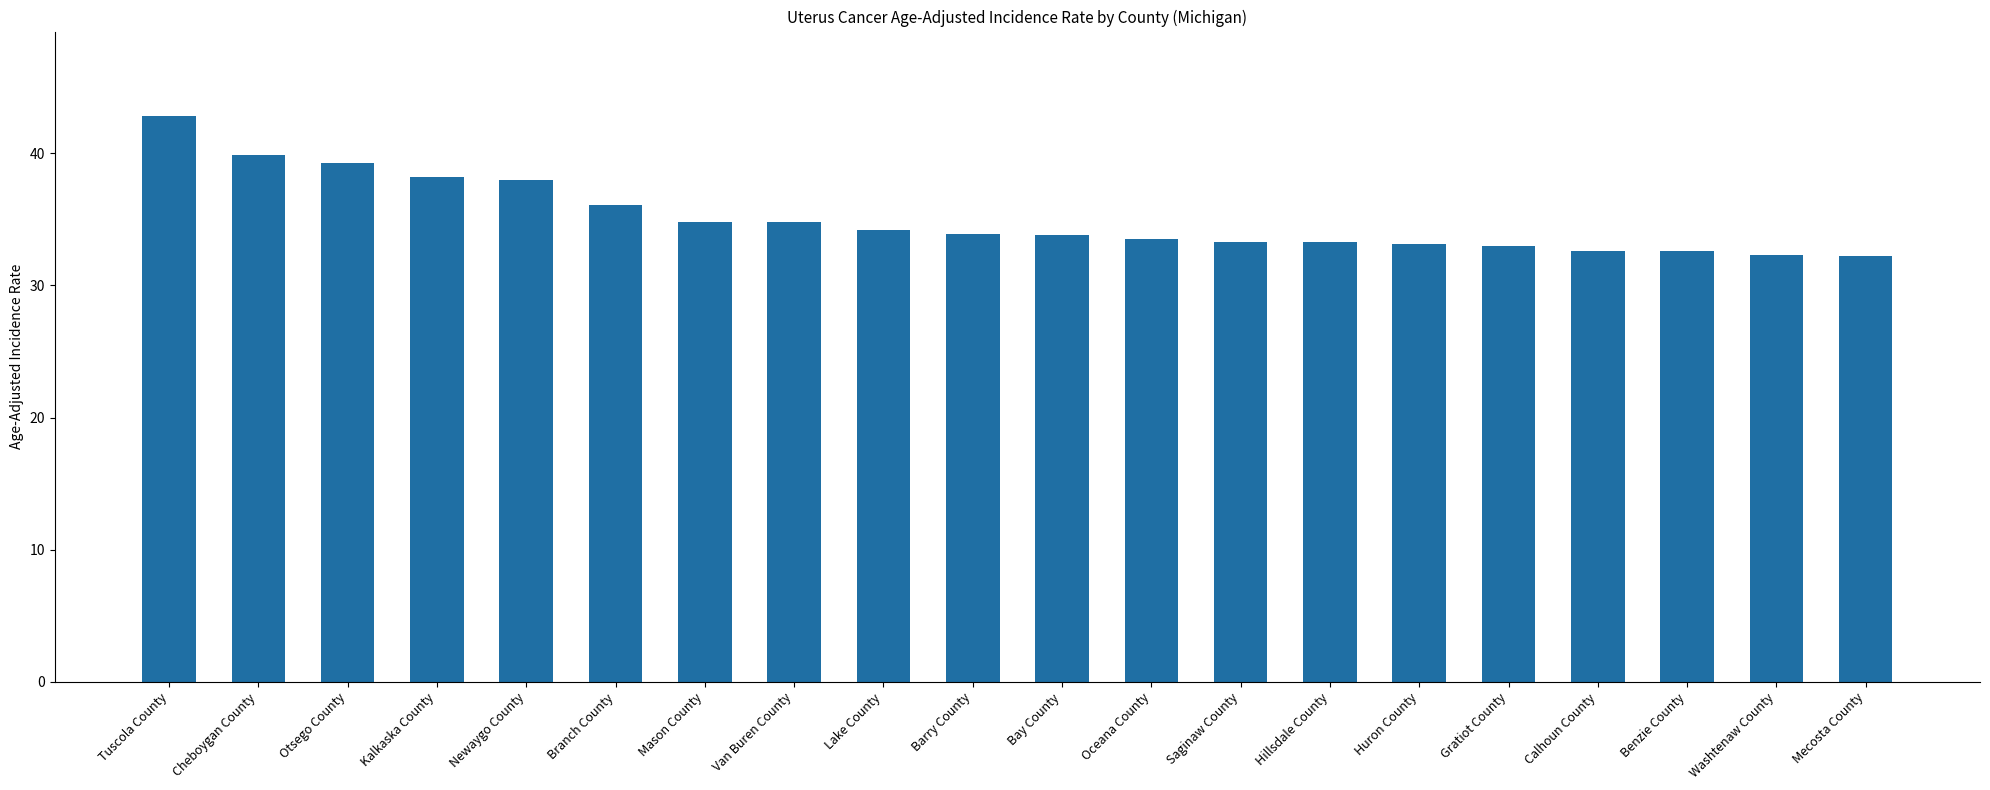

How many categories are shown in the chart?

20